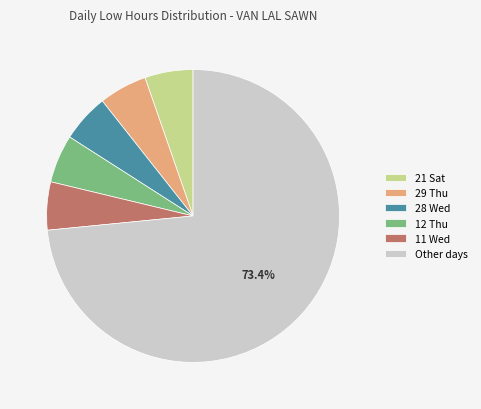

Which has a higher value, Other days or 11 Wed?

Other days